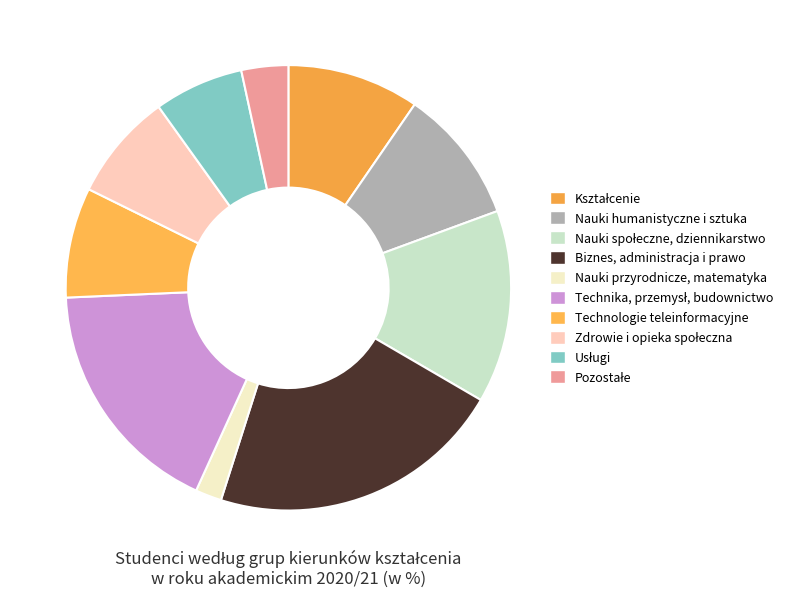

Does any single category account for the majority?

No